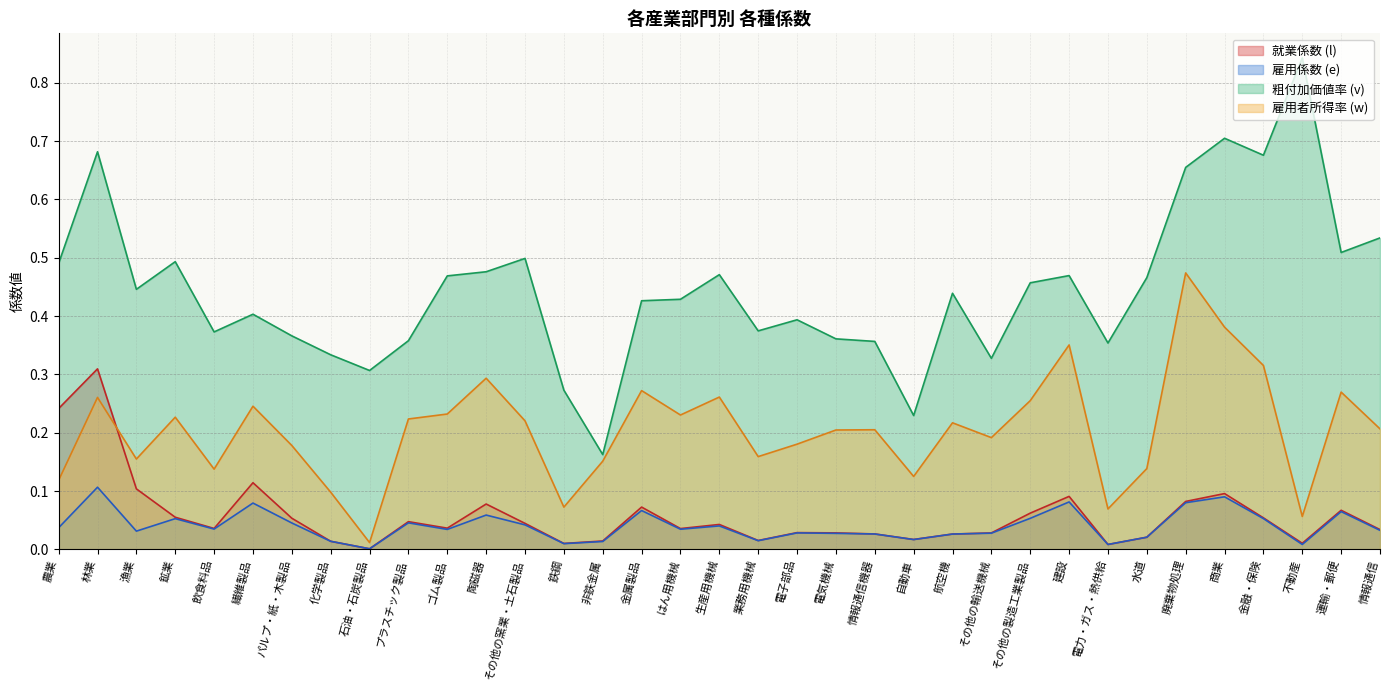

What is the label of the 2nd point from the left?

林業